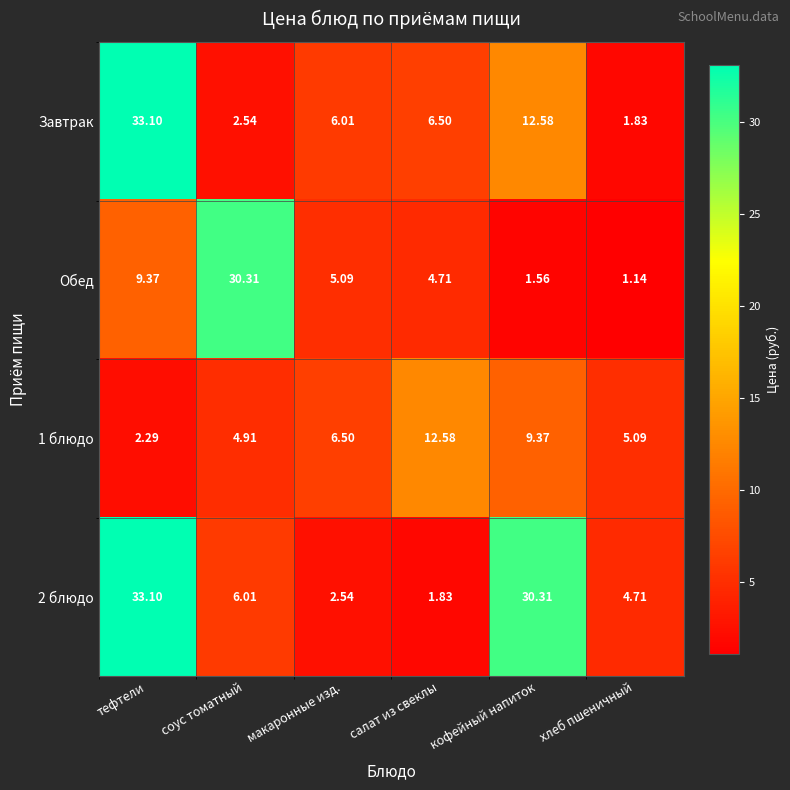

Is the value of 1 блюдо at тефтели greater than the value of 2 блюдо at хлеб пшеничный?

No